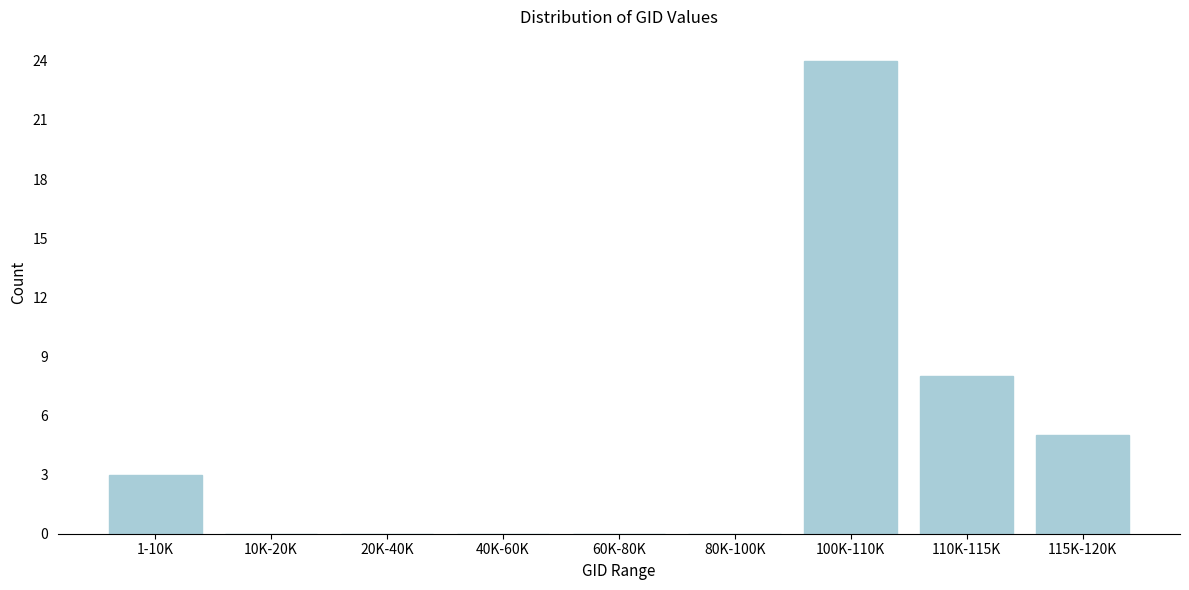

Reading right to left, extract all data points from this chart.

115K-120K=5	110K-115K=8	100K-110K=24	80K-100K=0	60K-80K=0	40K-60K=0	20K-40K=0	10K-20K=0	1-10K=3